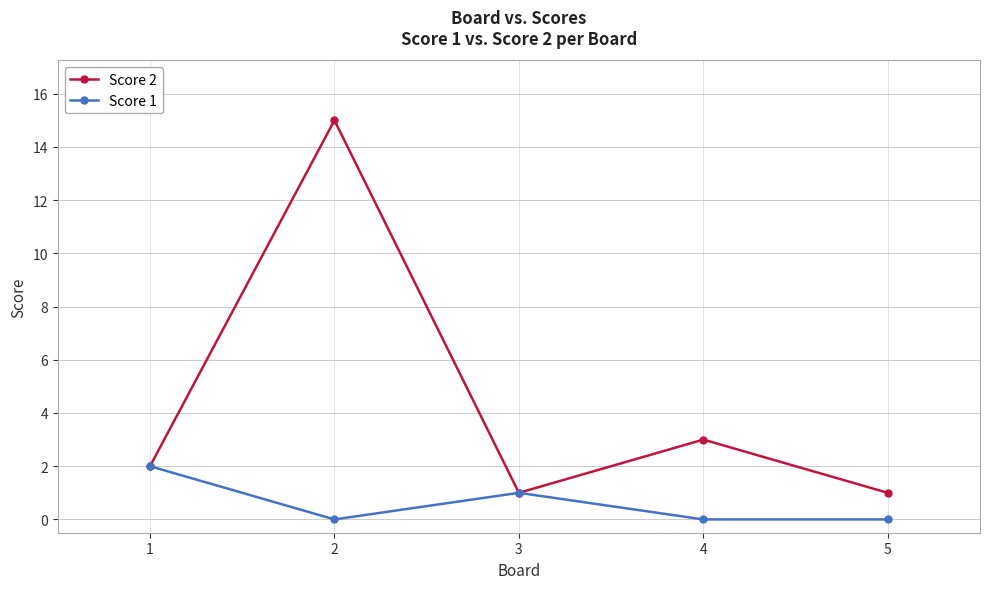

At 5, list the series in order from largest to smallest.

Score 2, Score 1